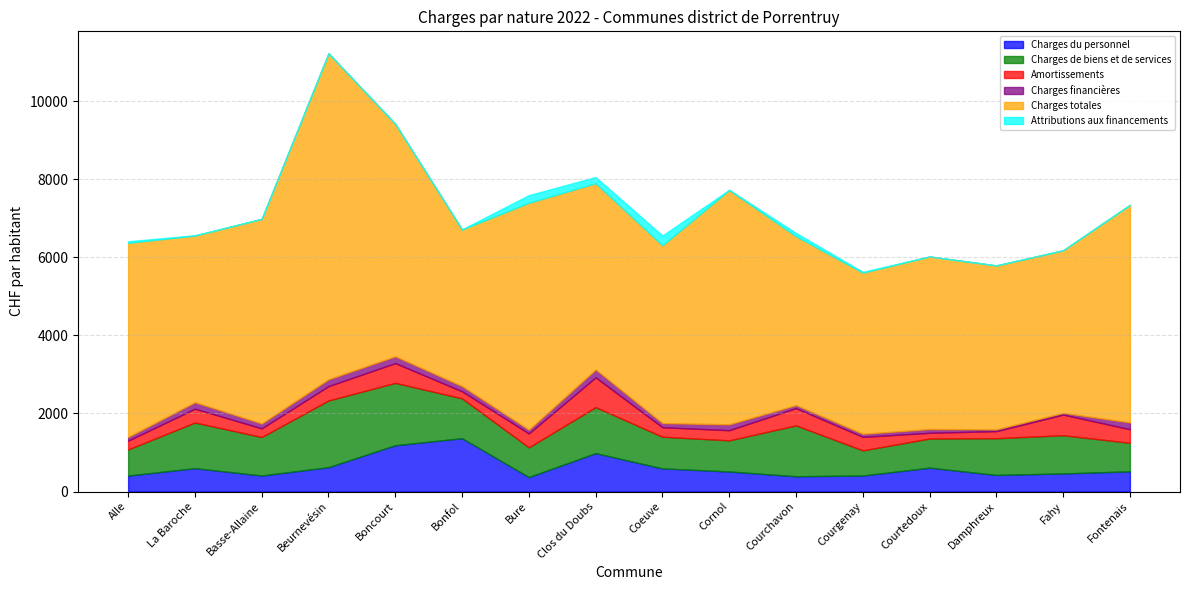

What is the difference between the second highest and minimum values in the Charges de biens et de services series?

951.1